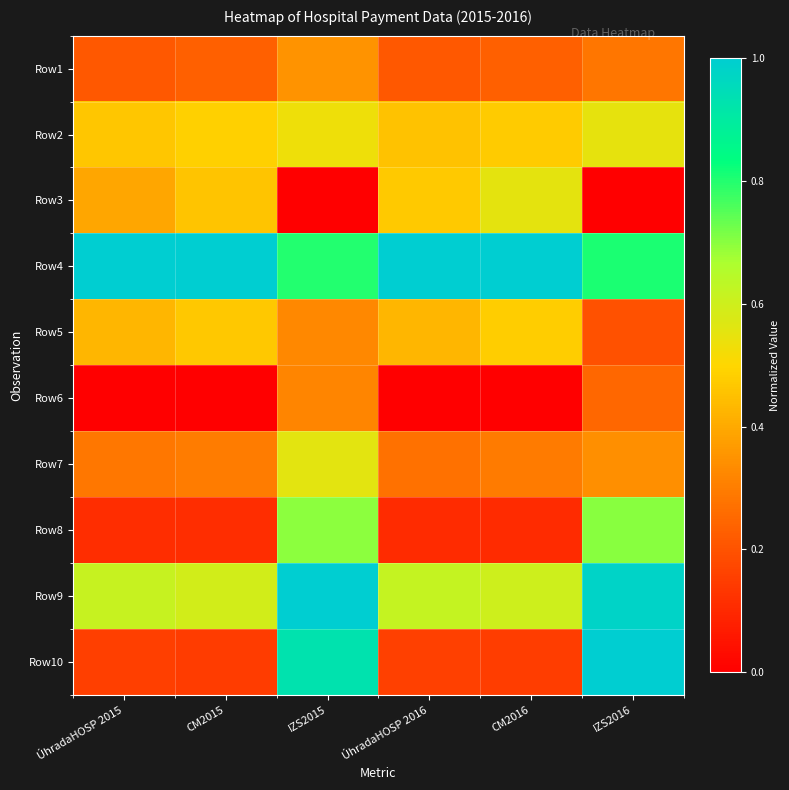

Reading left to right, list all the values displayed in this chart.

Row1: ÚhradaHOSP 2015=0.2	CM2015=0.2	IZS2015=0.4	ÚhradaHOSP 2016=0.2	CM2016=0.2	IZS2016=0.3
Row2: ÚhradaHOSP 2015=0.5	CM2015=0.5	IZS2015=0.5	ÚhradaHOSP 2016=0.5	CM2016=0.5	IZS2016=0.5
Row3: ÚhradaHOSP 2015=0.4	CM2015=0.5	IZS2015=0.0	ÚhradaHOSP 2016=0.5	CM2016=0.6	IZS2016=0.0
Row4: ÚhradaHOSP 2015=1.0	CM2015=1.0	IZS2015=0.8	ÚhradaHOSP 2016=1.0	CM2016=1.0	IZS2016=0.8
Row5: ÚhradaHOSP 2015=0.4	CM2015=0.5	IZS2015=0.3	ÚhradaHOSP 2016=0.4	CM2016=0.5	IZS2016=0.2
Row6: ÚhradaHOSP 2015=0.0	CM2015=0.0	IZS2015=0.3	ÚhradaHOSP 2016=0.0	CM2016=0.0	IZS2016=0.2
Row7: ÚhradaHOSP 2015=0.3	CM2015=0.3	IZS2015=0.6	ÚhradaHOSP 2016=0.3	CM2016=0.3	IZS2016=0.3
Row8: ÚhradaHOSP 2015=0.1	CM2015=0.1	IZS2015=0.7	ÚhradaHOSP 2016=0.1	CM2016=0.1	IZS2016=0.7
Row9: ÚhradaHOSP 2015=0.6	CM2015=0.6	IZS2015=1.0	ÚhradaHOSP 2016=0.6	CM2016=0.6	IZS2016=1.0
Row10: ÚhradaHOSP 2015=0.2	CM2015=0.1	IZS2015=0.9	ÚhradaHOSP 2016=0.2	CM2016=0.1	IZS2016=1.0